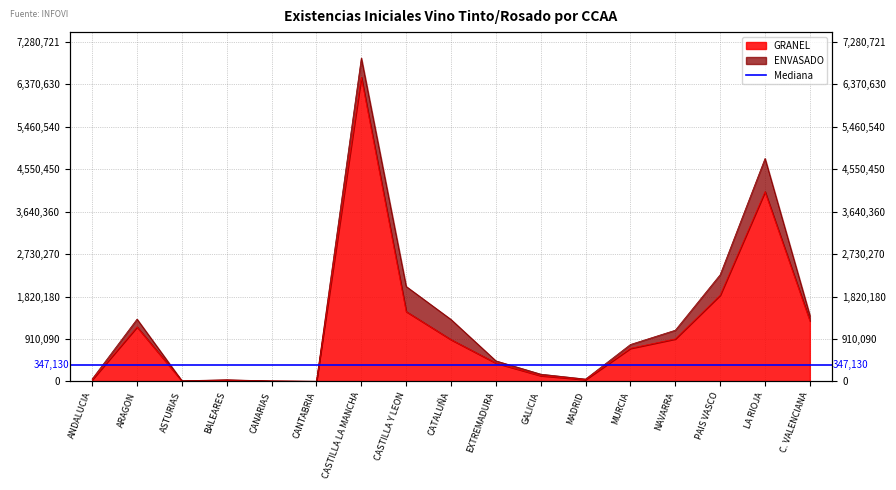

Where is the first local minimum?

ASTURIAS